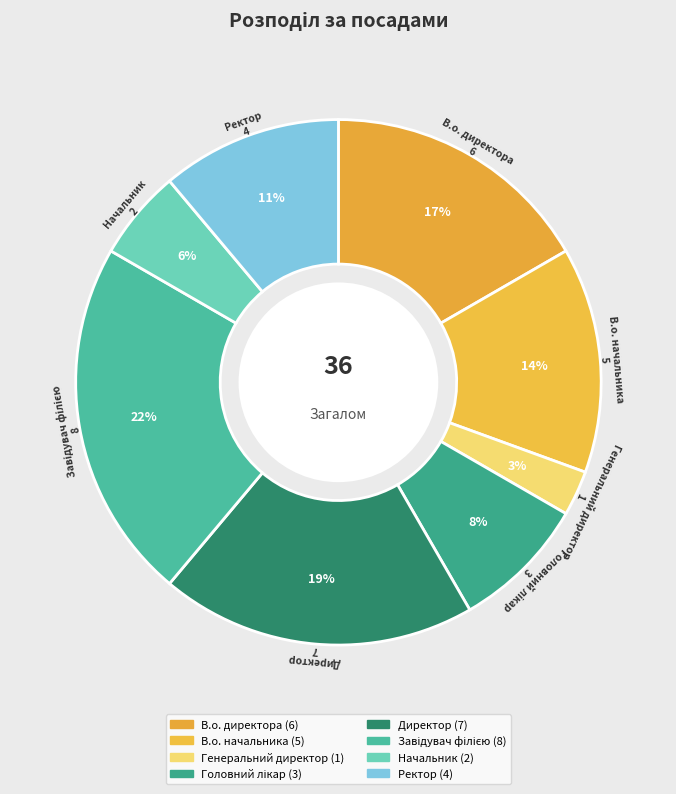

True or false: В.о. директора accounts for 29% of the total.

False